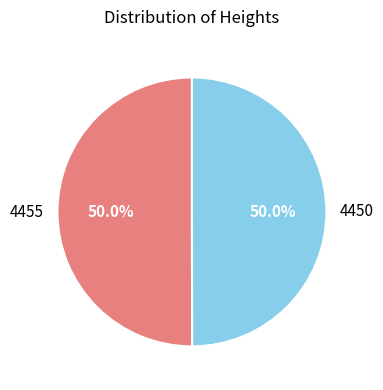

To the nearest percent, what portion does 4455 represent?

50%